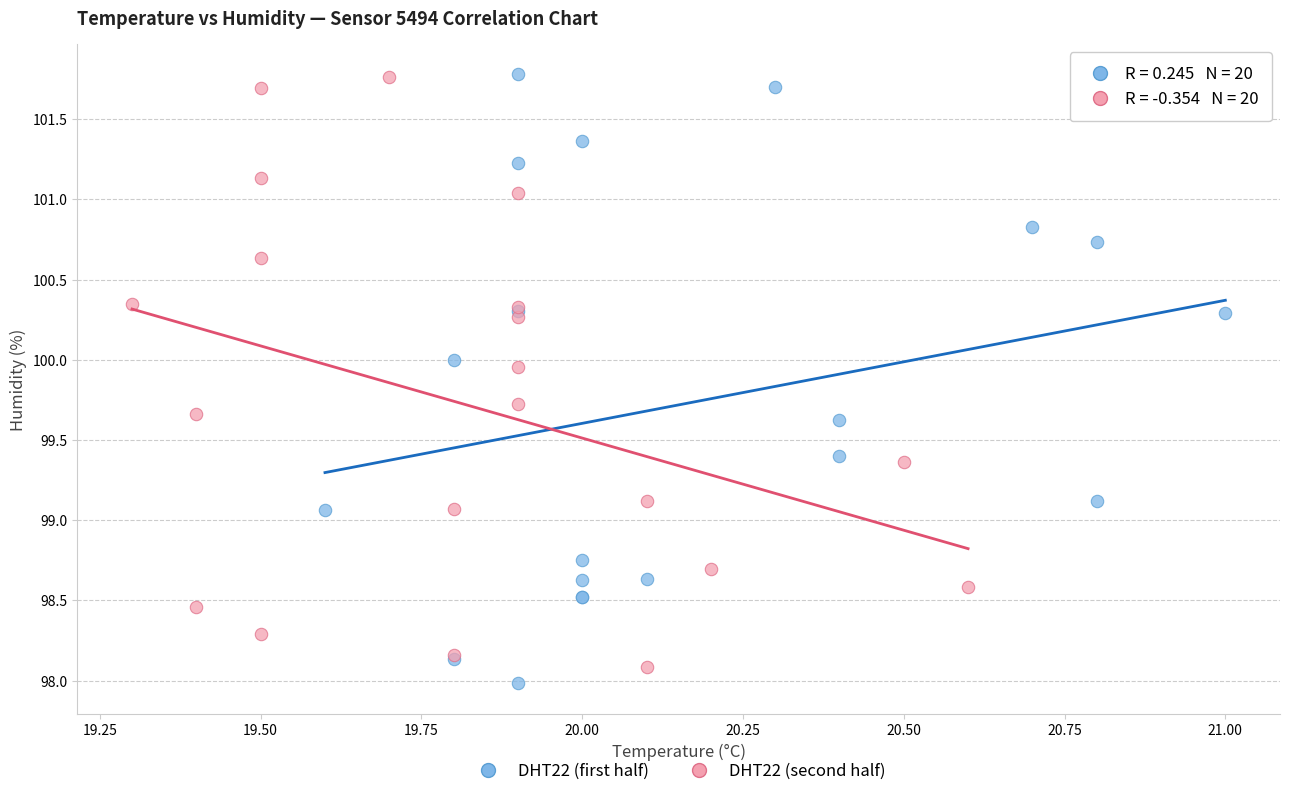

What are all the series names shown in the legend?

DHT22 (first half), DHT22 (second half)